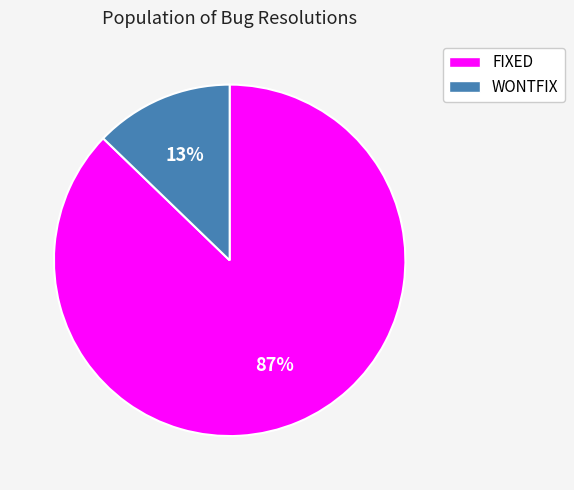

Does any single category account for the majority?

Yes